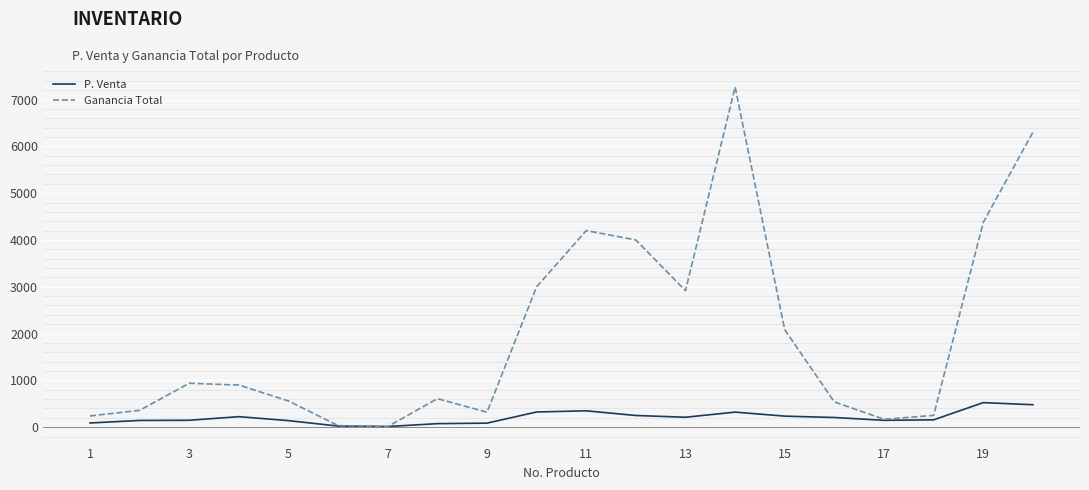

What is the maximum value shown in the chart?

7268.0